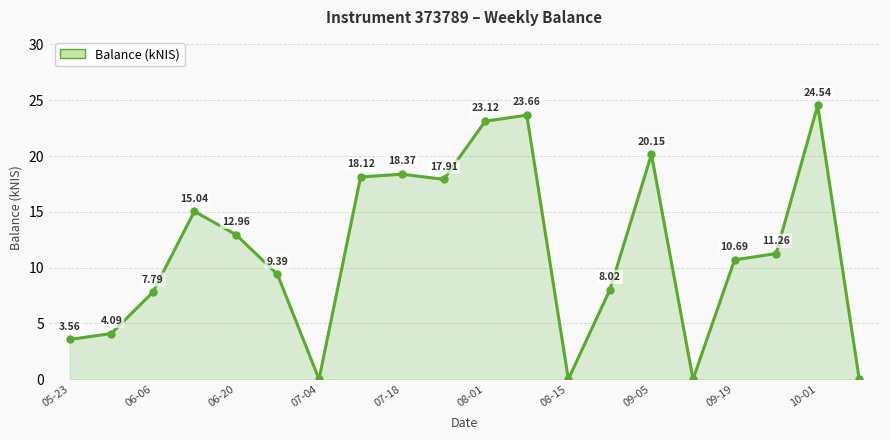

How many categories are shown in the chart?

20